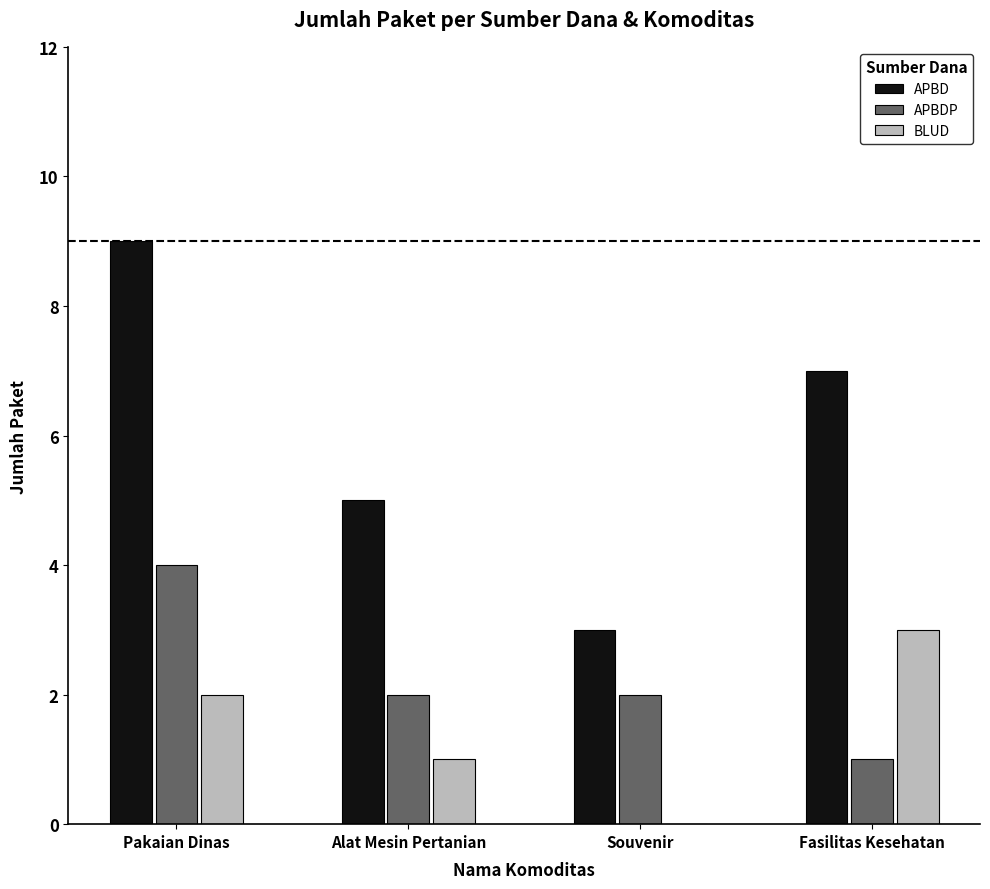

Does the chart contain stacked bars?

No